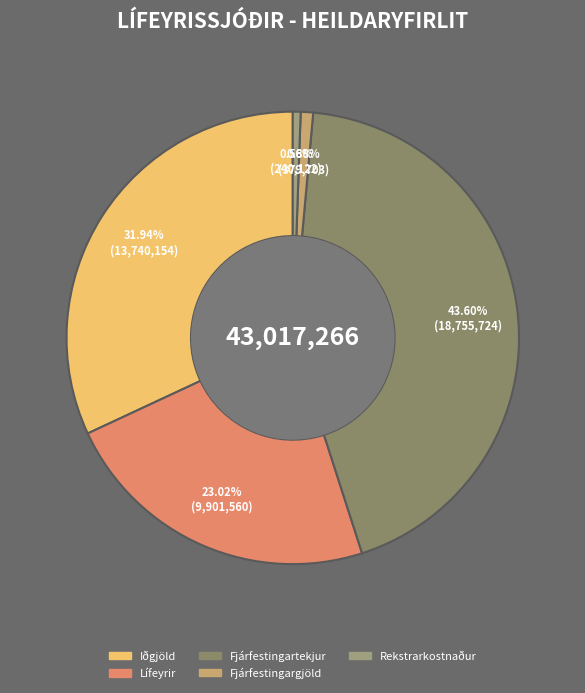

Rank the categories by value from lowest to highest.

Rekstrarkostnaður, Fjárfestingargjöld, Lífeyrir, Iðgjöld, Fjárfestingartekjur